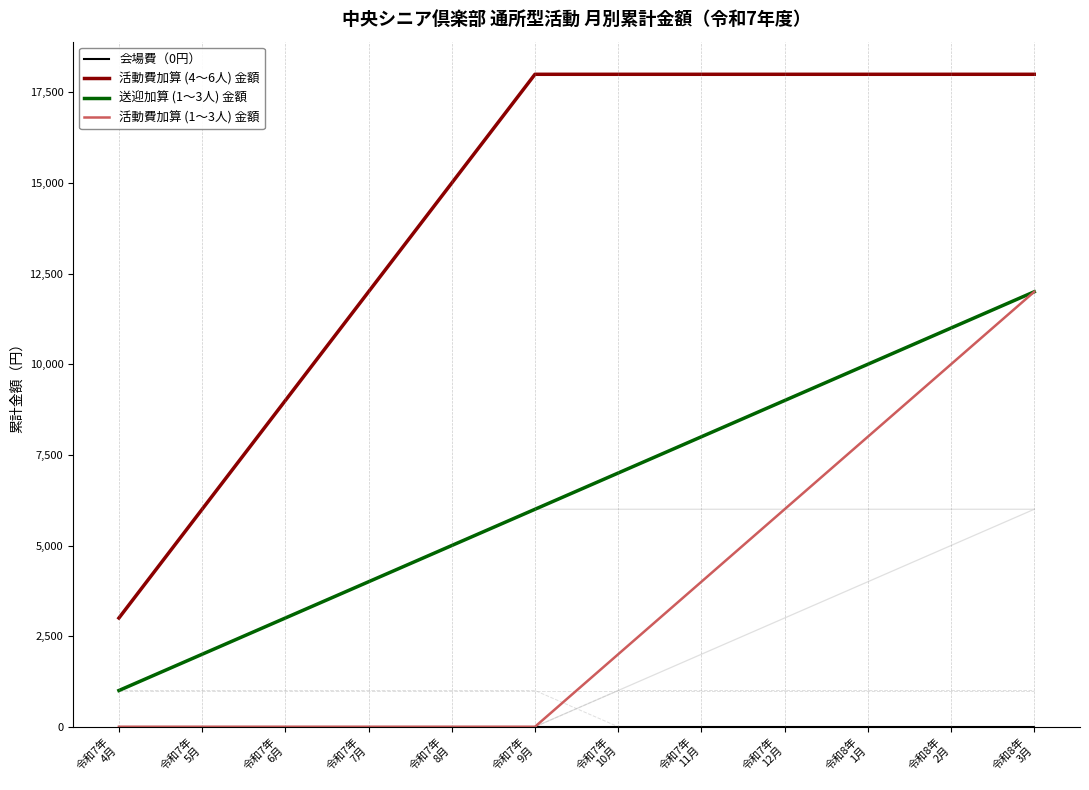

At how many categories does at least one series exceed 12367?

8